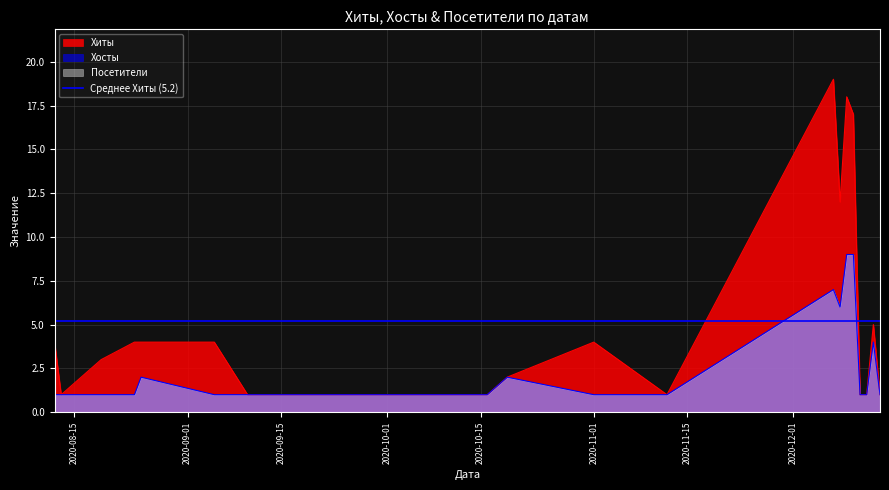

Does the chart display data point markers on the line(s)?

No